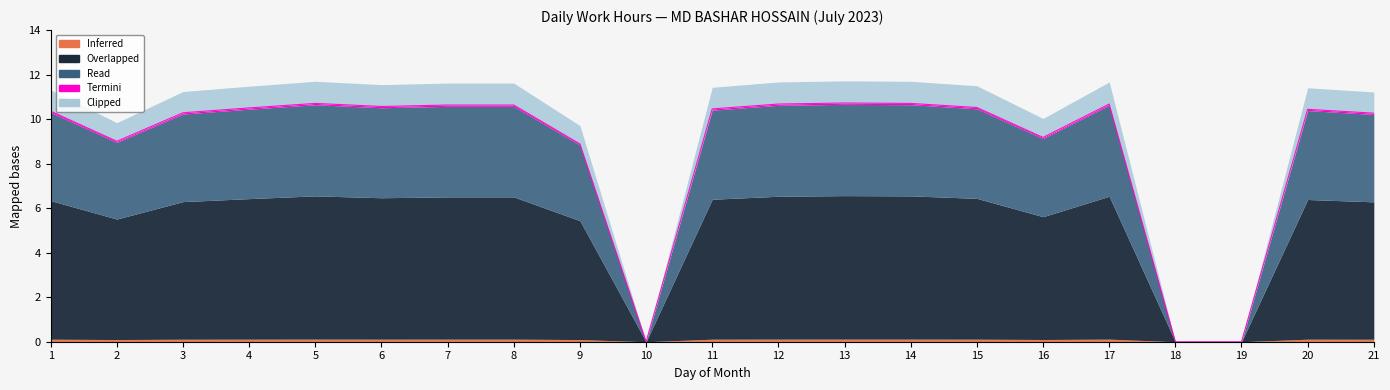

What is the total value across all series at 9?

9.7